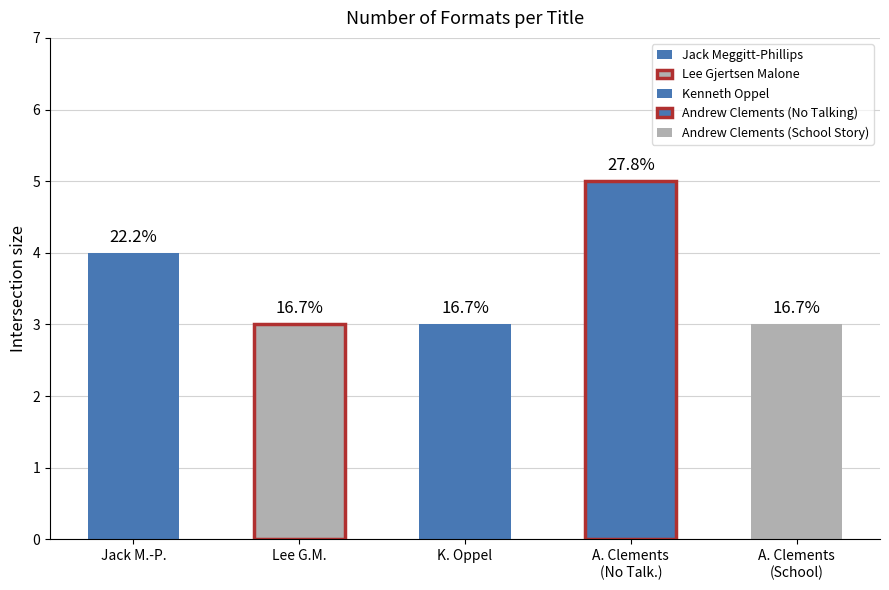

How many bars are there in total?

5